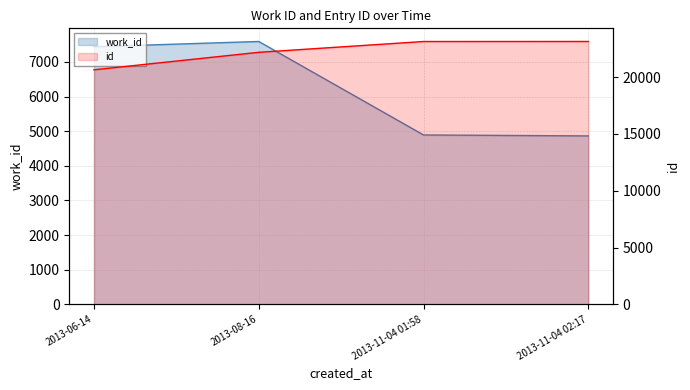

Reading left to right, transcribe all the data shown in this chart.

work_id: 2013-06-14=7439	2013-08-16=7591	2013-11-04 01:58=4892	2013-11-04 02:17=4864
id: 2013-06-14=20646	2013-08-16=22185	2013-11-04 01:58=23135	2013-11-04 02:17=23138